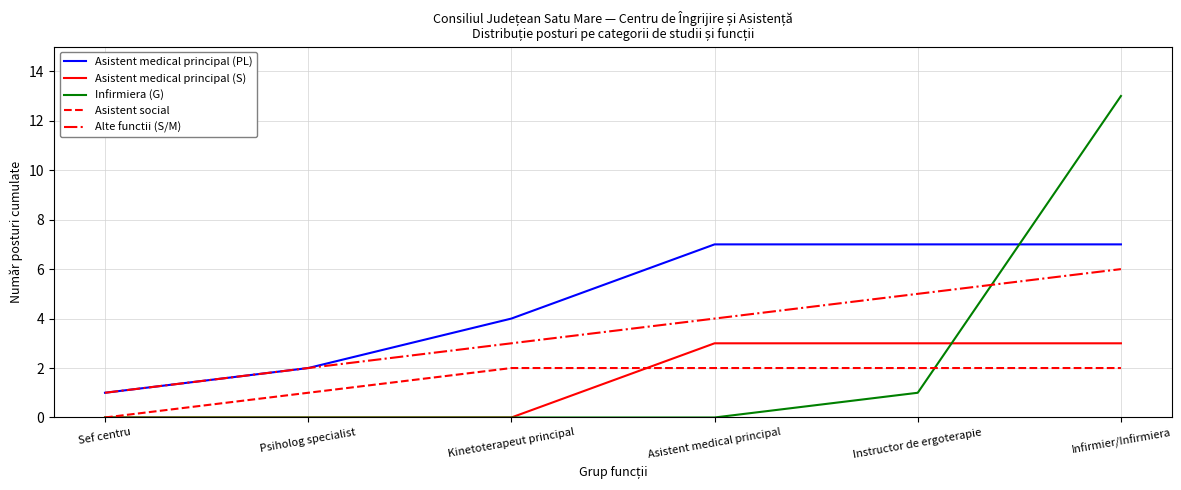

True or false: Asistent medical principal (S) has a value of 5 at Asistent medical principal.

False